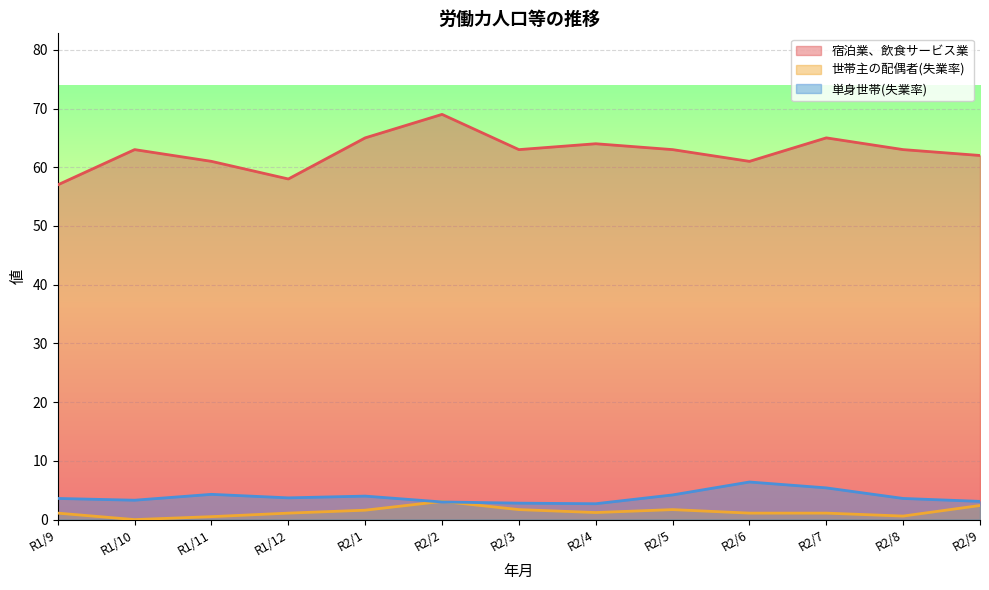

Reading left to right, what are all the values shown in this chart?

宿泊業、飲食サービス業: R1/9=57.0	R1/10=63.0	R1/11=61.0	R1/12=58.0	R2/1=65.0	R2/2=69.0	R2/3=63.0	R2/4=64.0	R2/5=63.0	R2/6=61.0	R2/7=65.0	R2/8=63.0	R2/9=62.0
世帯主の配偶者(失業率): R1/9=1.1	R1/10=0.0	R1/11=0.5	R1/12=1.1	R2/1=1.6	R2/2=3.1	R2/3=1.7	R2/4=1.2	R2/5=1.7	R2/6=1.1	R2/7=1.1	R2/8=0.6	R2/9=2.4
単身世帯(失業率): R1/9=3.6	R1/10=3.3	R1/11=4.3	R1/12=3.7	R2/1=4.0	R2/2=3.0	R2/3=2.8	R2/4=2.7	R2/5=4.2	R2/6=6.4	R2/7=5.4	R2/8=3.6	R2/9=3.1